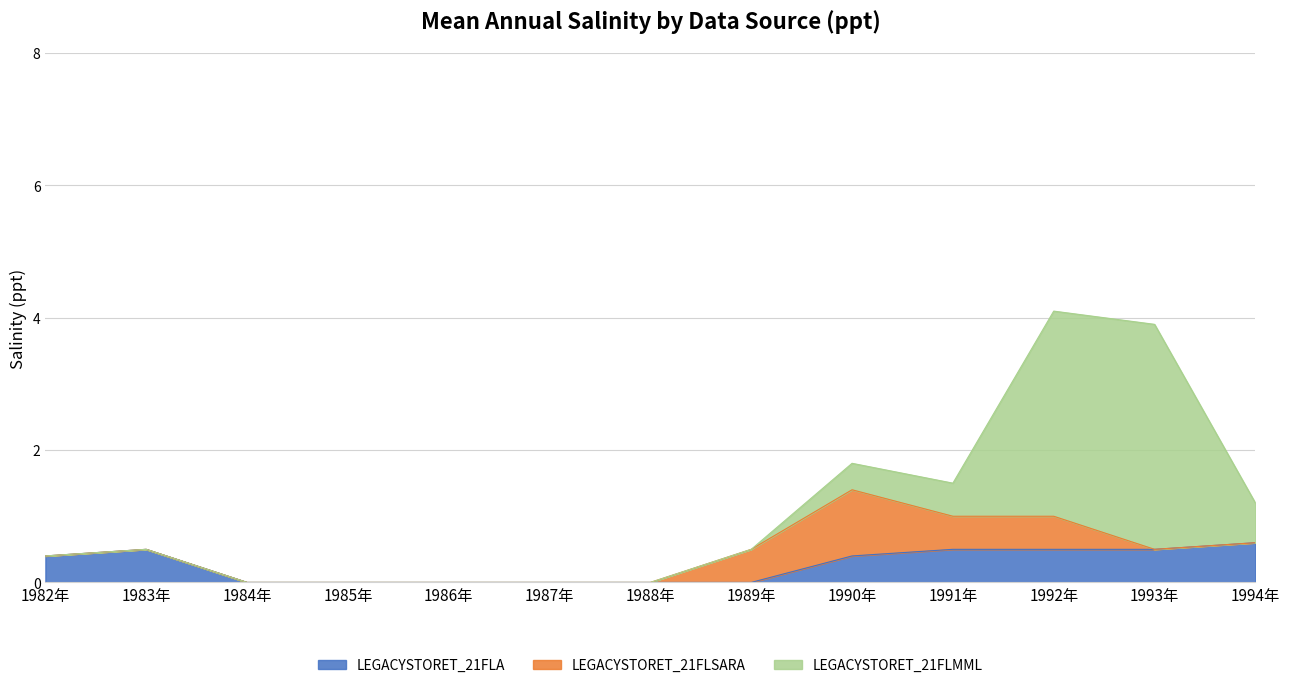

What is the maximum value shown in the chart?

3.4